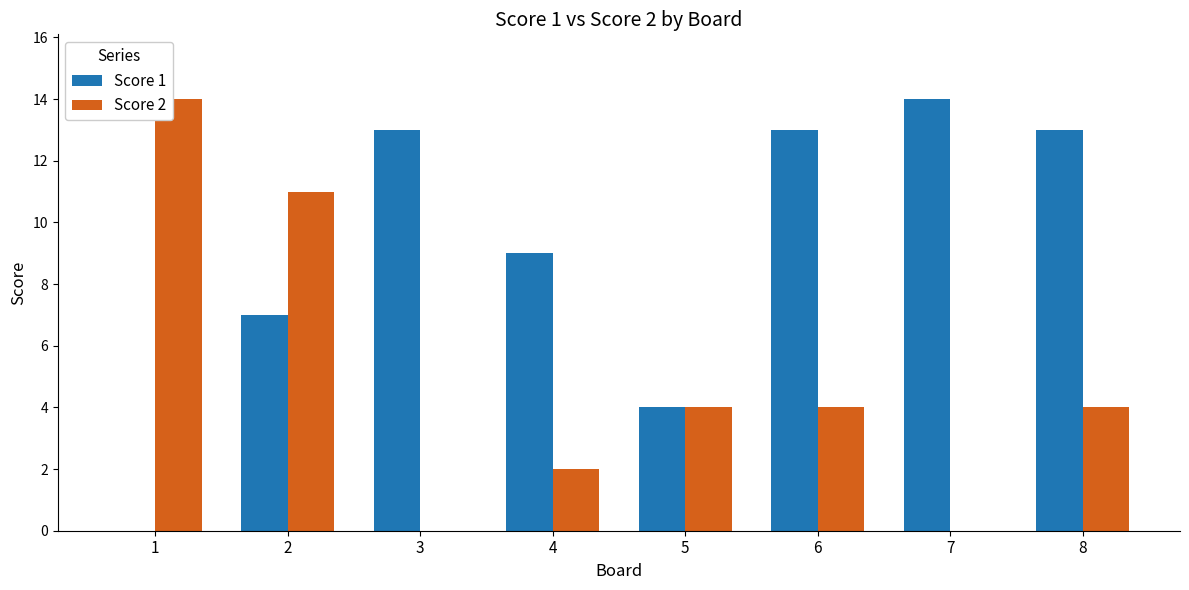

Which series has the largest total across all categories?

Score 1